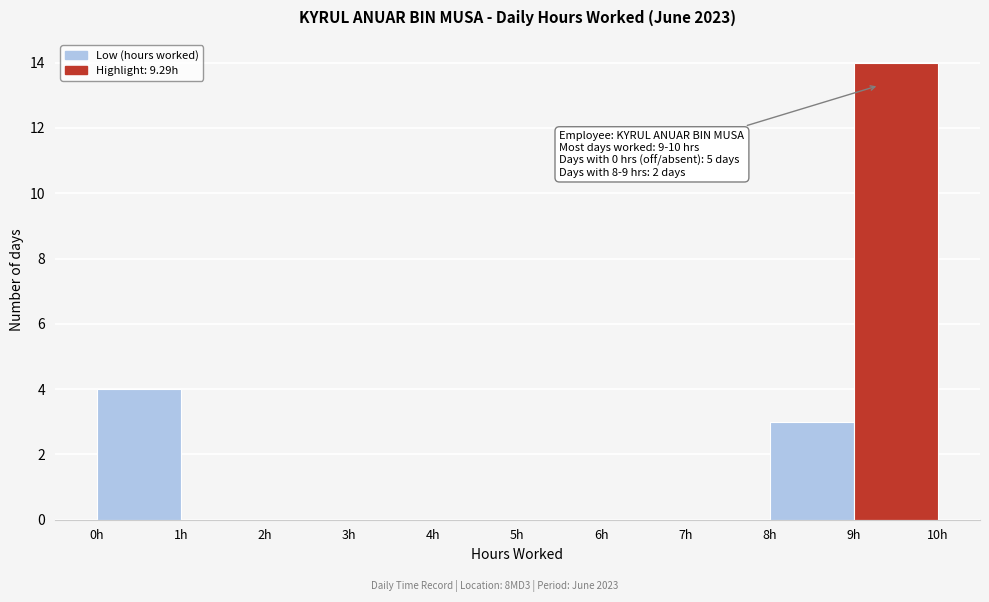

Over which range of the x-axis is the bar tallest?

9 to 10